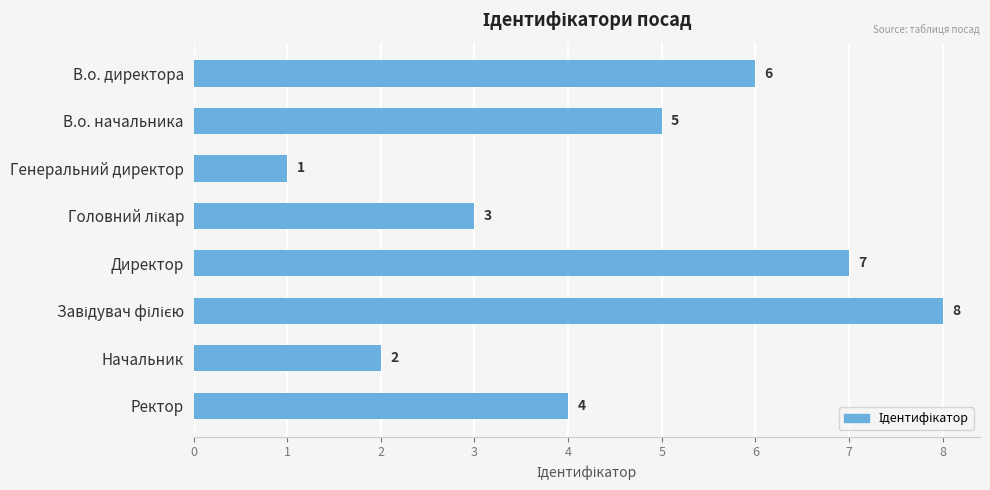

Reading bottom to top, list all the values displayed in this chart.

4	2	8	7	3	1	5	6